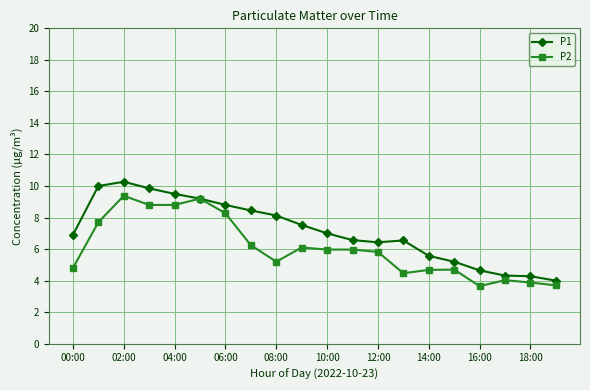

Which series has the largest total across all categories?

P1